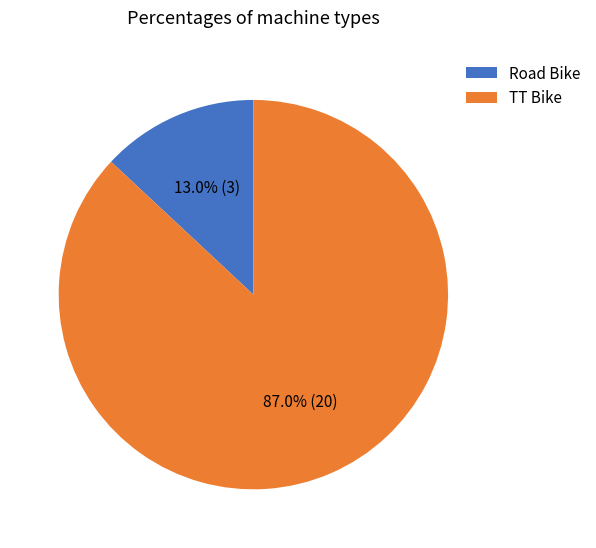

Between Road Bike and TT Bike, which is larger?

TT Bike